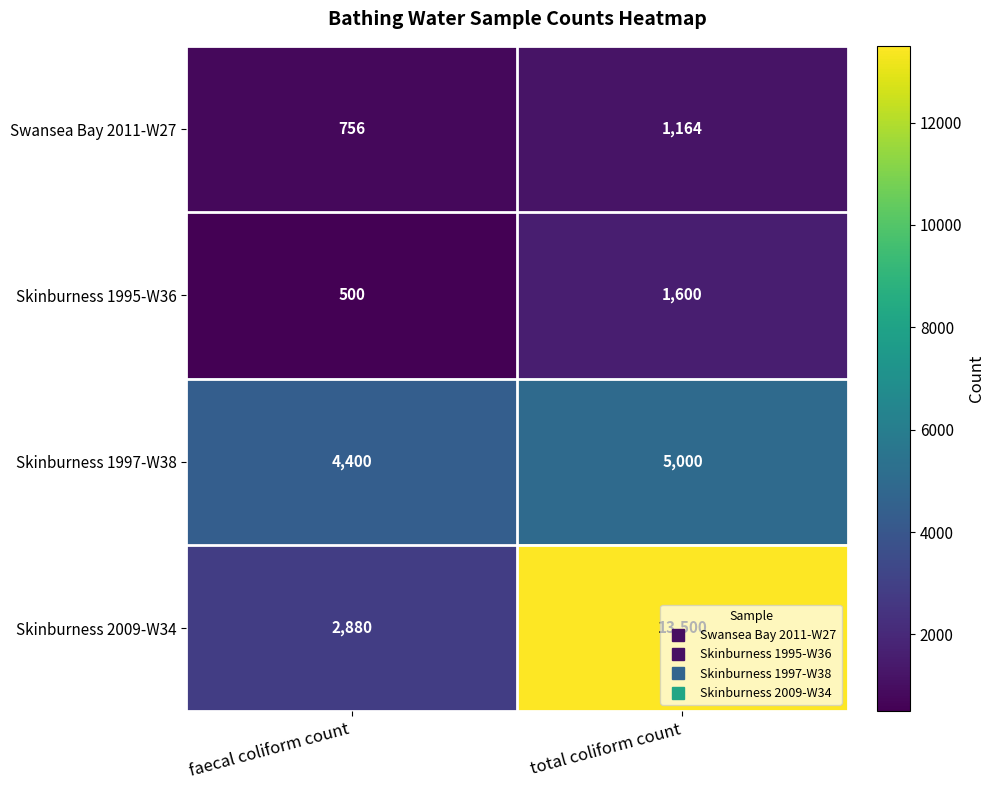

At which label is Swansea Bay 2011-W27 closest to 960?

faecal coliform count